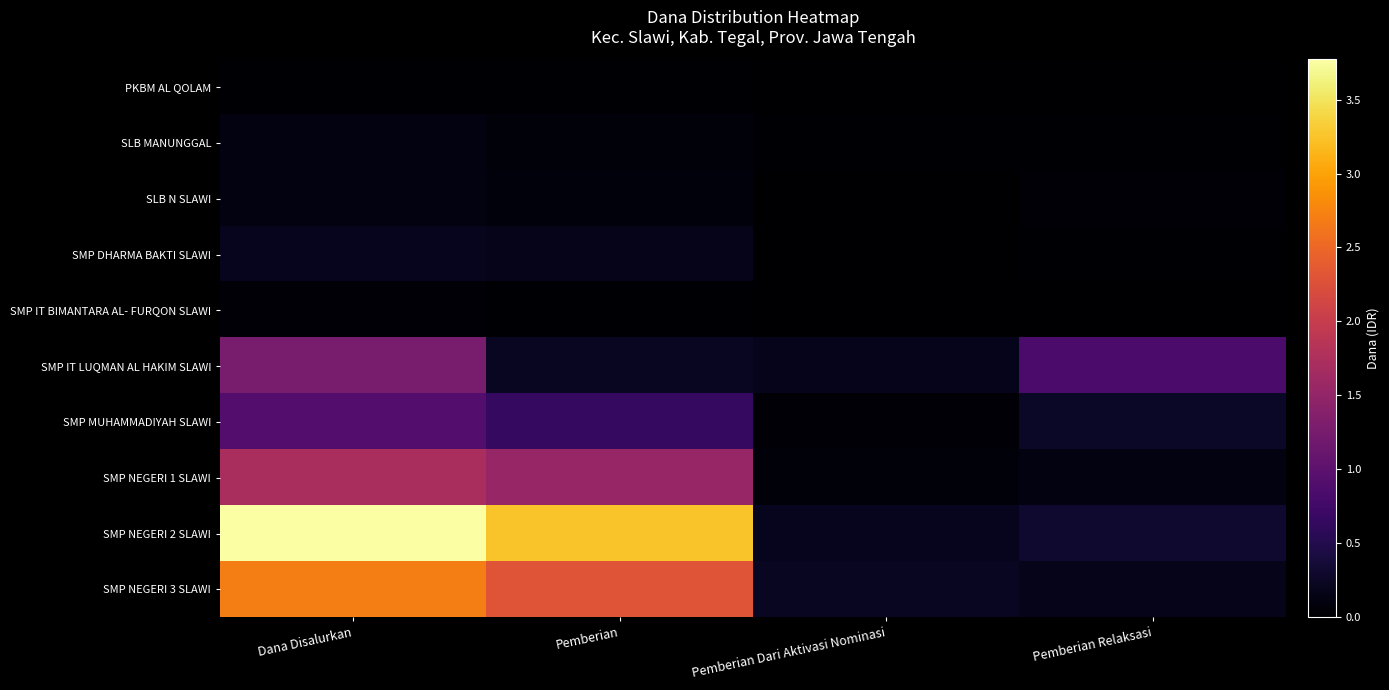

What is the total value across all series at Dana Disalurkan?

1084875000